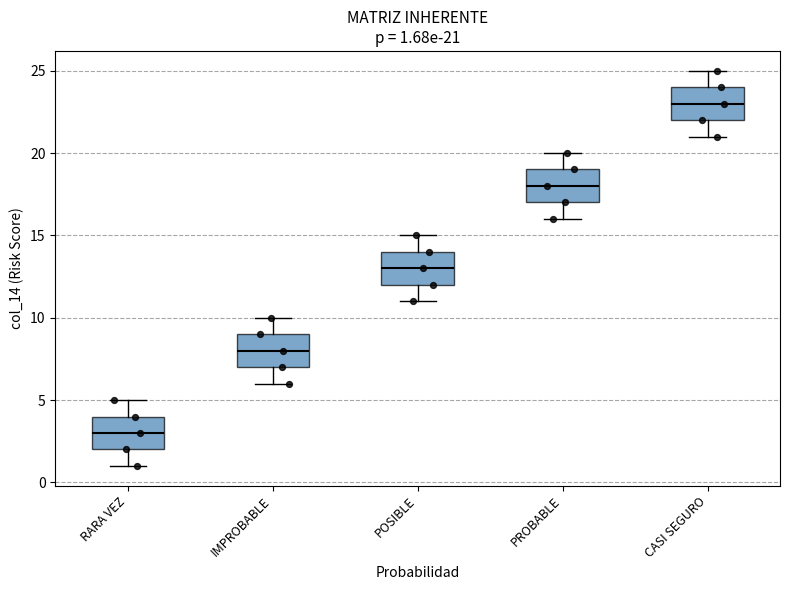

Which box's median line is the highest?

CASI SEGURO